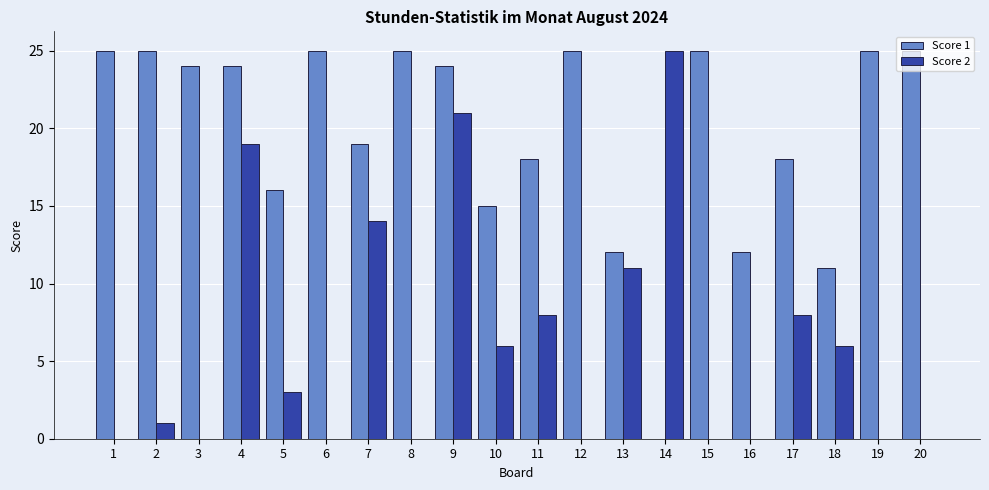

Which series has the largest total across all categories?

Score 1